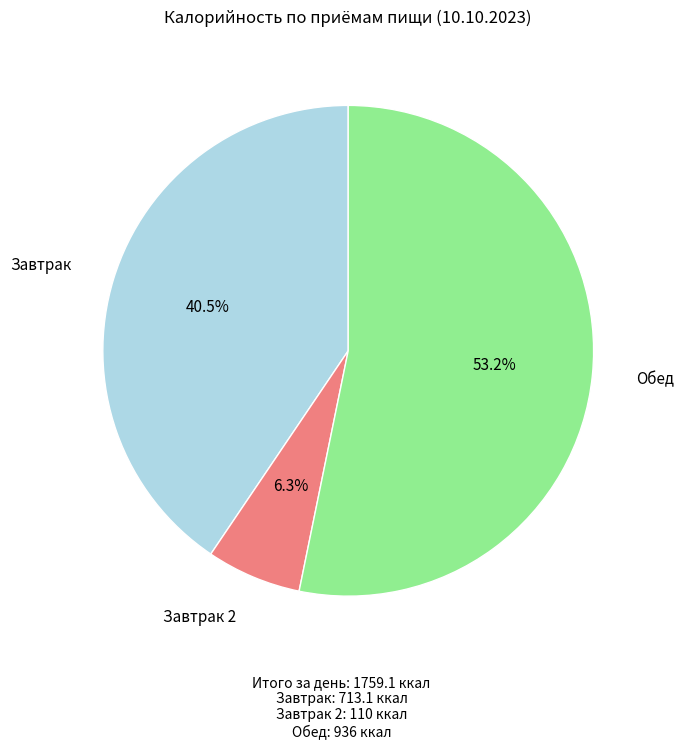

Which category has the biggest portion of the pie?

Обед